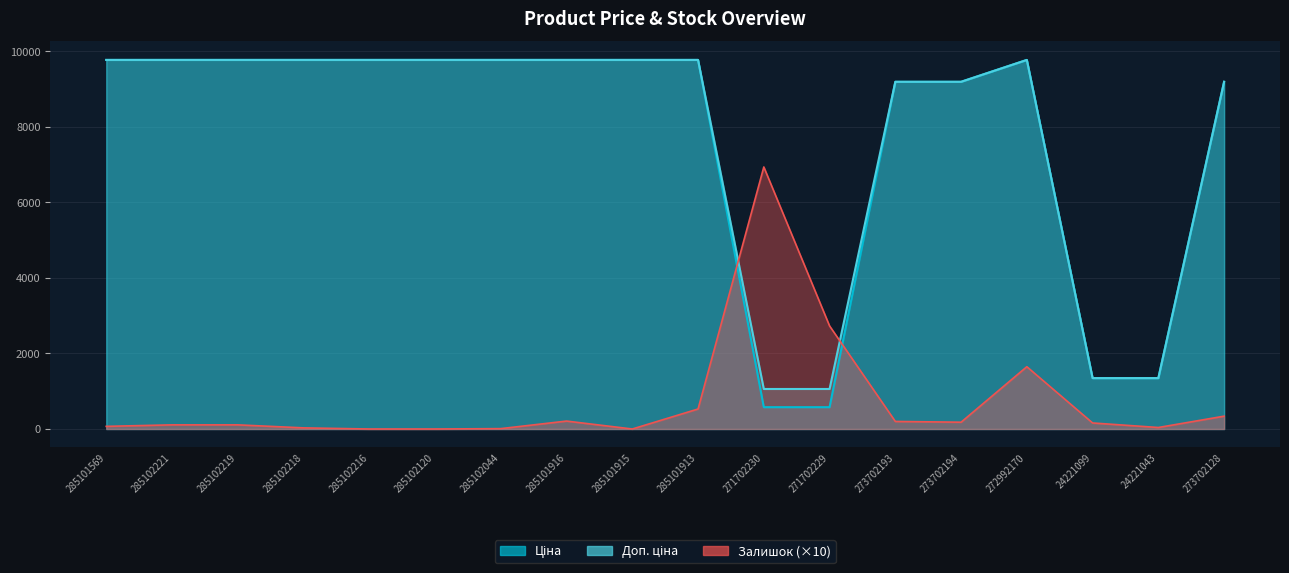

Reading right to left, list all the values displayed in this chart.

Ціна: 273702128=9196.3	24221043=1347.9	24221099=1347.9	272992170=9775.5	273702194=9196.3	273702193=9196.3	271702229=578.1	271702230=578.1	285101913=9775.5	285101915=9775.5	285101916=9775.5	285102044=9775.5	285102120=9775.5	285102216=9775.5	285102218=9775.5	285102219=9775.5	285102221=9775.5	285101569=9775.5
Доп. ціна: 273702128=9196.3	24221043=1348.0	24221099=1348.0	272992170=9775.5	273702194=9196.3	273702193=9196.3	271702229=1060.0	271702230=1060.0	285101913=9775.5	285101915=9775.5	285101916=9775.5	285102044=9775.5	285102120=9775.5	285102216=9775.5	285102218=9775.5	285102219=9775.5	285102221=9775.5	285101569=9775.5
Залишок: 273702128=340.0	24221043=40.0	24221099=160.0	272992170=1650.0	273702194=180.0	273702193=200.0	271702229=2730.0	271702230=6940.0	285101913=530.0	285101915=0.0	285101916=210.0	285102044=10.0	285102120=0.0	285102216=0.0	285102218=30.0	285102219=110.0	285102221=110.0	285101569=70.0